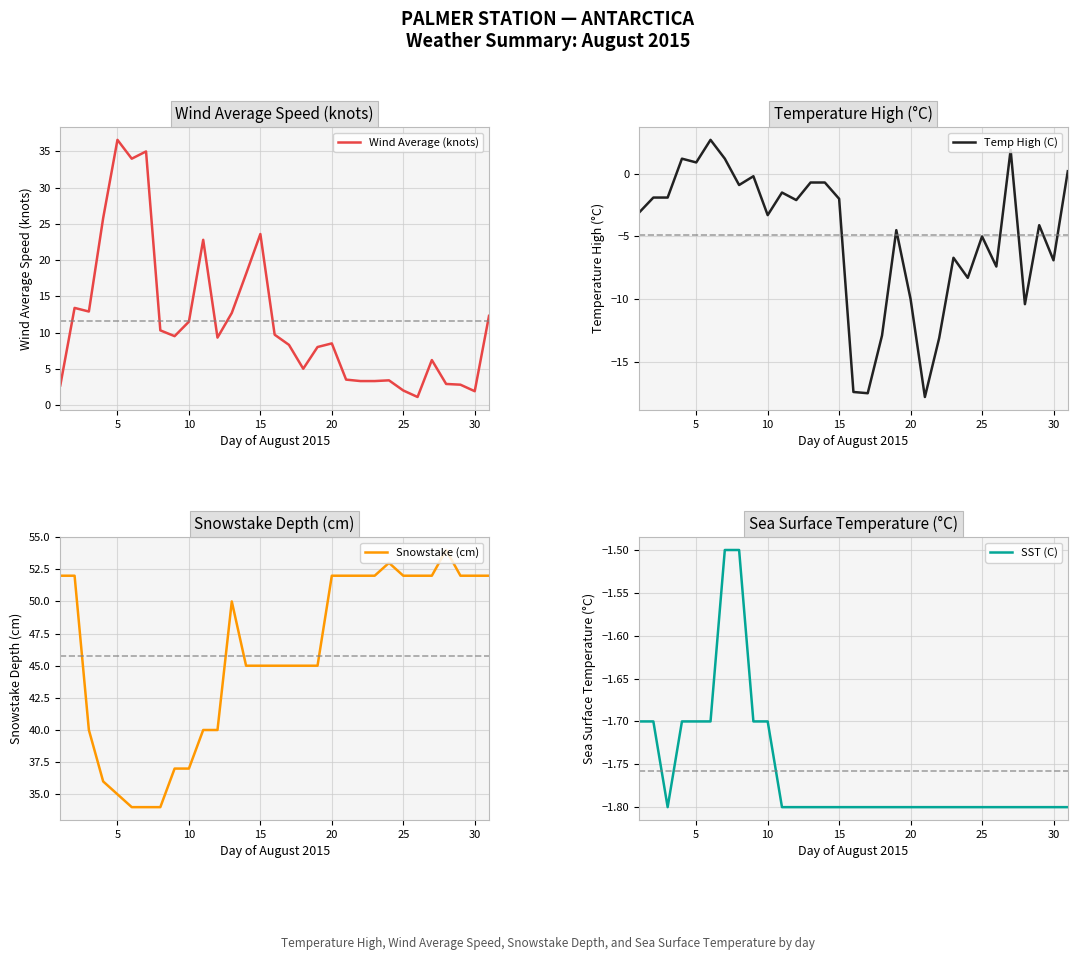

What is the value of the Wind Average (knots) point at the 24th from the left?

3.4